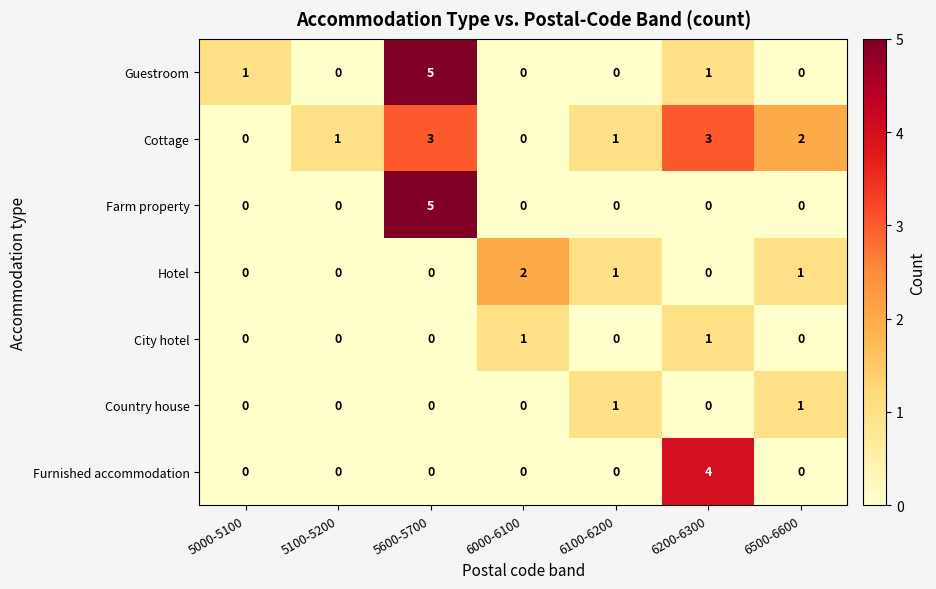

What is the spread (max minus min) of values at 6200-6300?

4